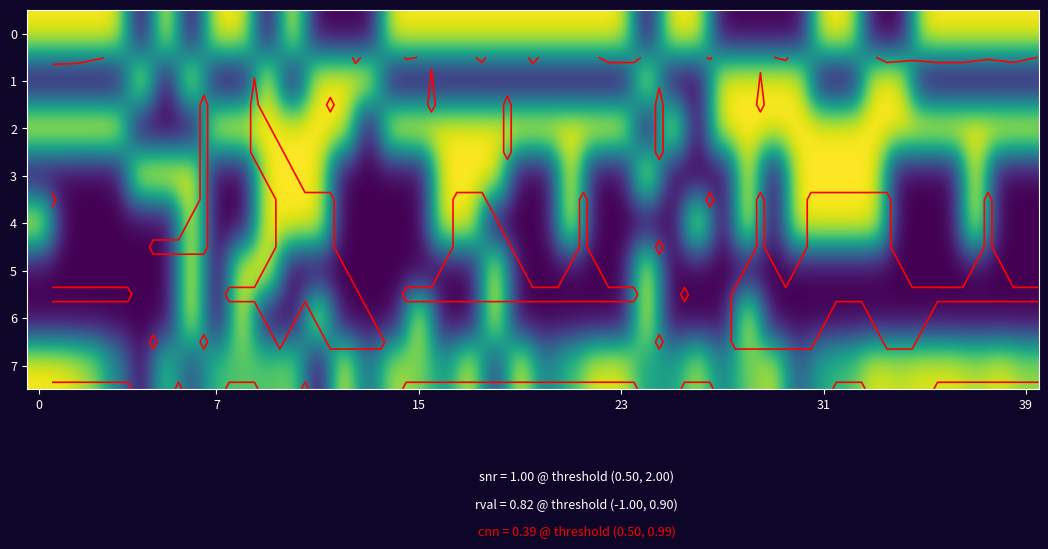

How many positive values does the 7 series have?

39